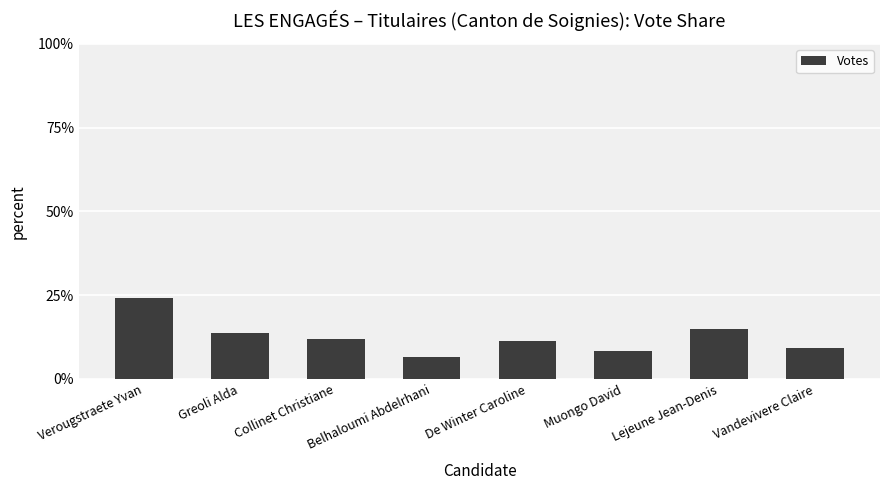

Reading left to right, what are all the values shown in this chart?

0.2	0.1	0.1	0.1	0.1	0.1	0.1	0.1